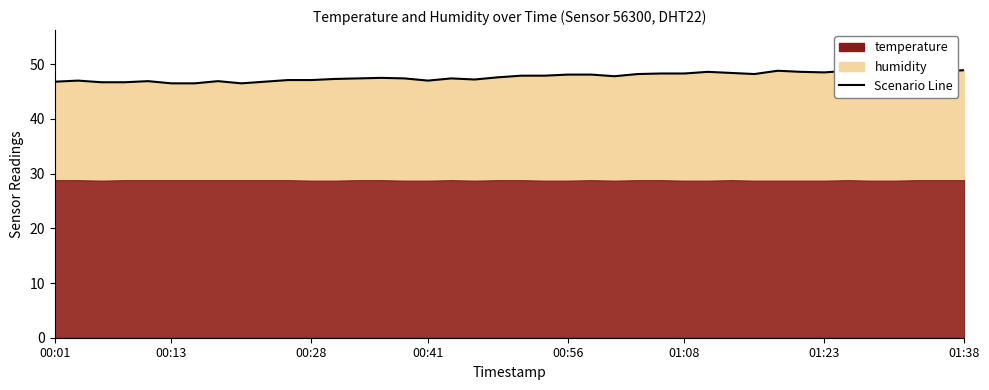

Approximately how many times larger is the value at 2023-02-28T00:11:25 compared to 2023-02-28T00:08:57?

1.0